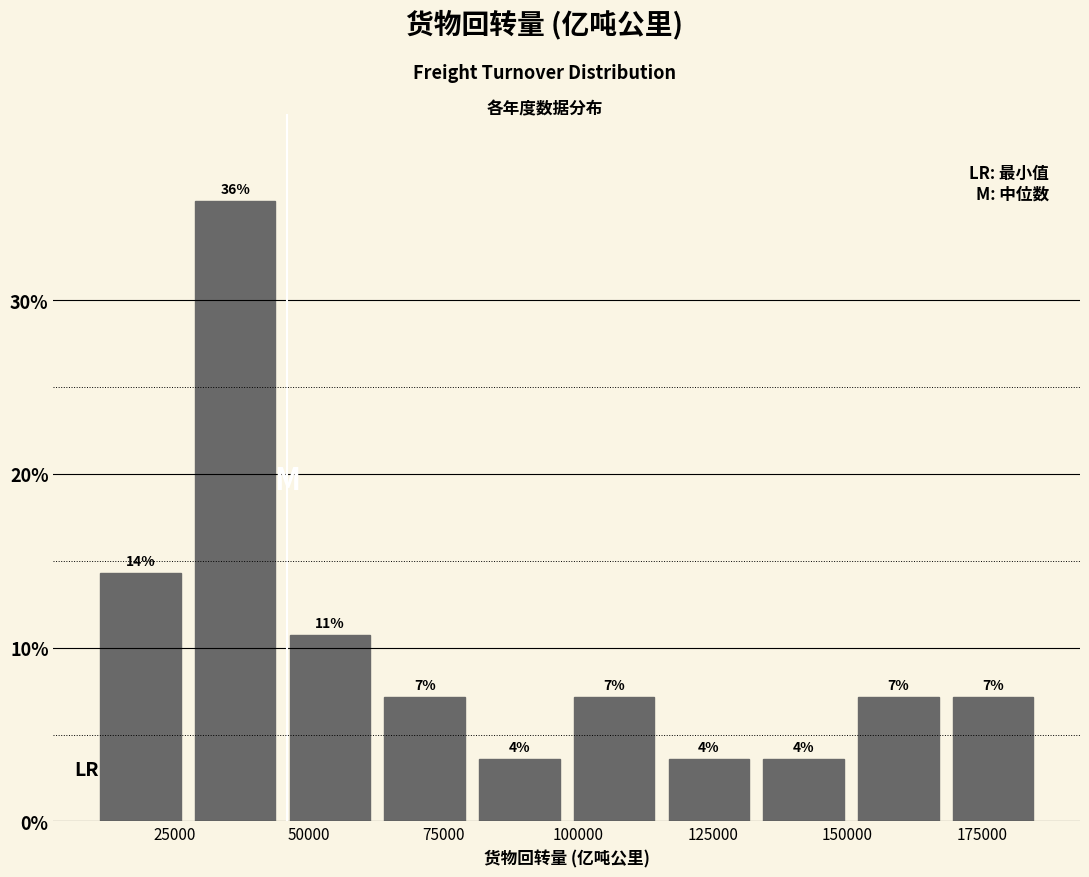

Around what value on the x-axis is the tallest bar? Give the approximate position of its centre, as read against the axis.

35000